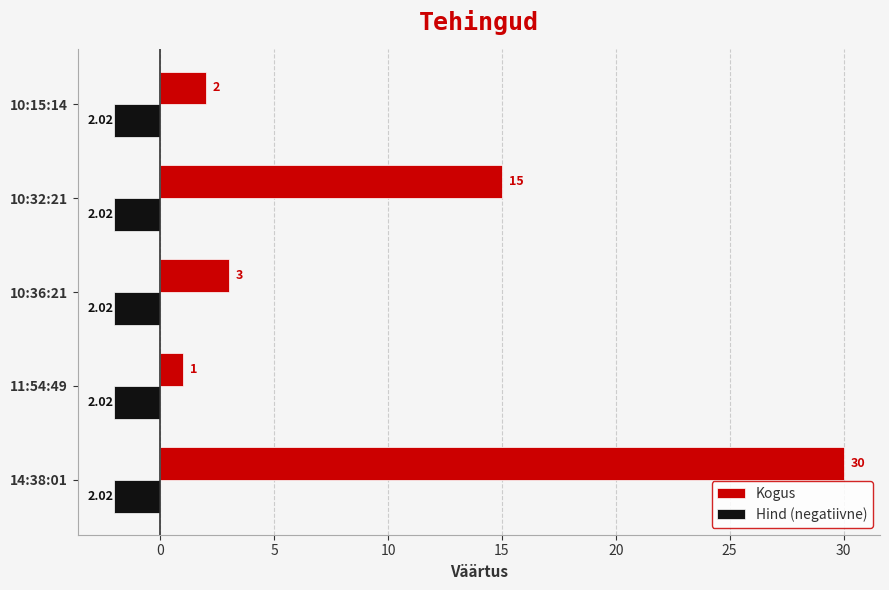

Rank the series at 10:36:21 from highest to lowest value.

Kogus, Hind (negatiivne)